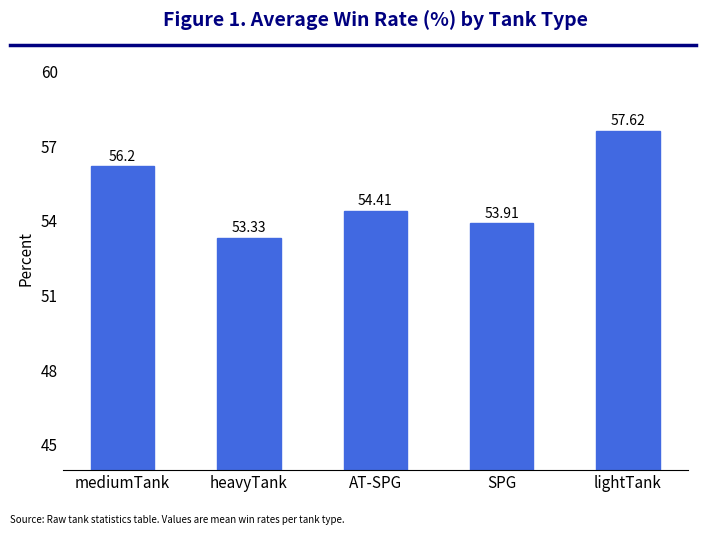

What is the average value?

55.1